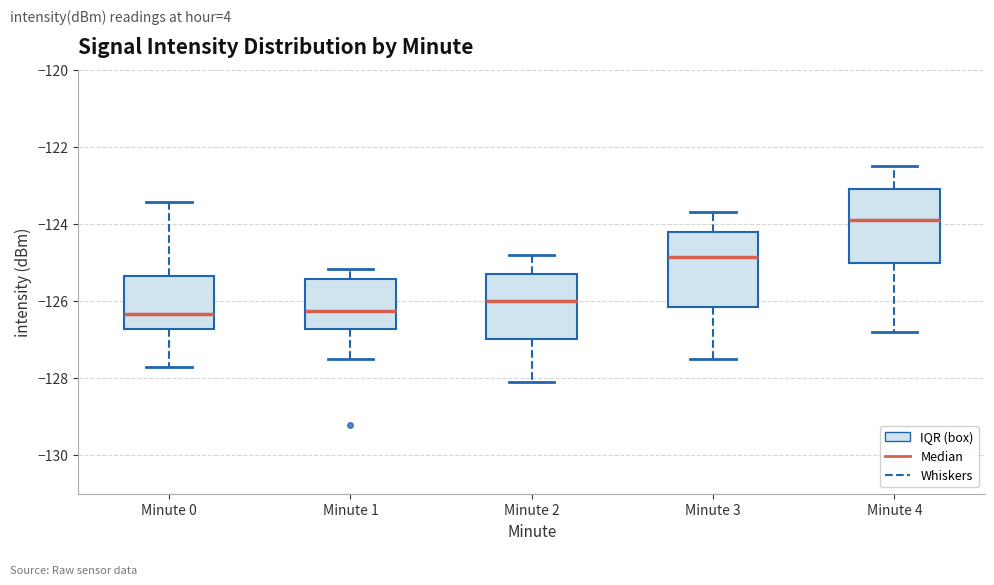

Where is the lower edge of the box for Minute 1 on the y-axis? The values are not printed on the chart, so give them approximately, as read against the axis.

-126.8